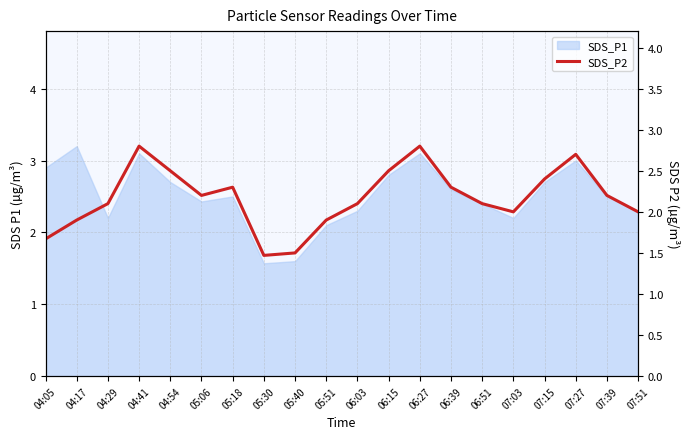

Which category has the highest value across all series?

04:41